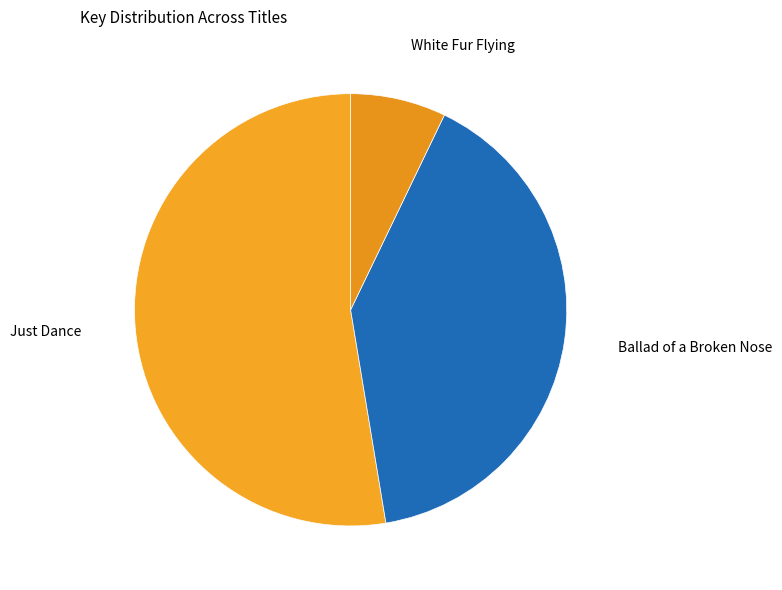

Do Ballad of a Broken Nose and Just Dance together represent more than half of the pie?

Yes